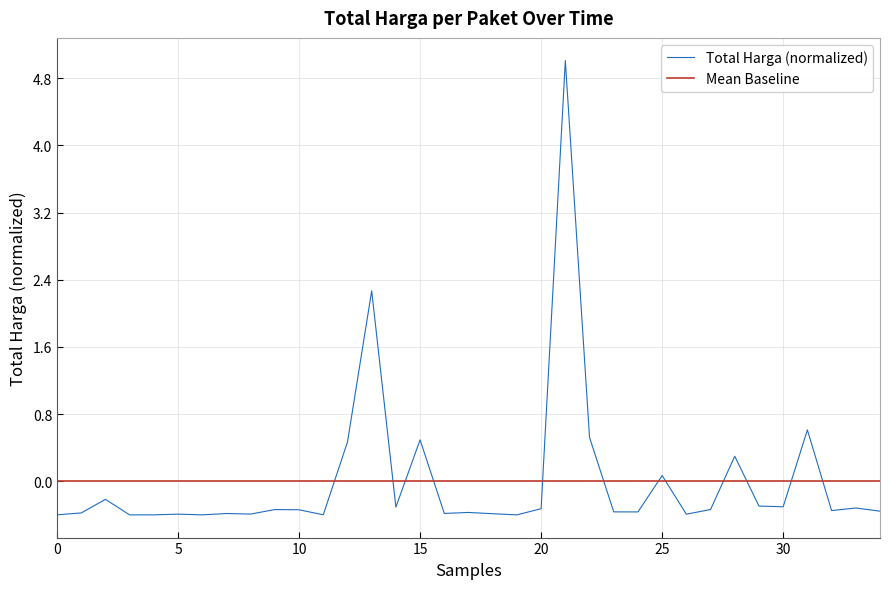

True or false: Total Harga (normalized) and Mean Baseline intersect in this chart.

True